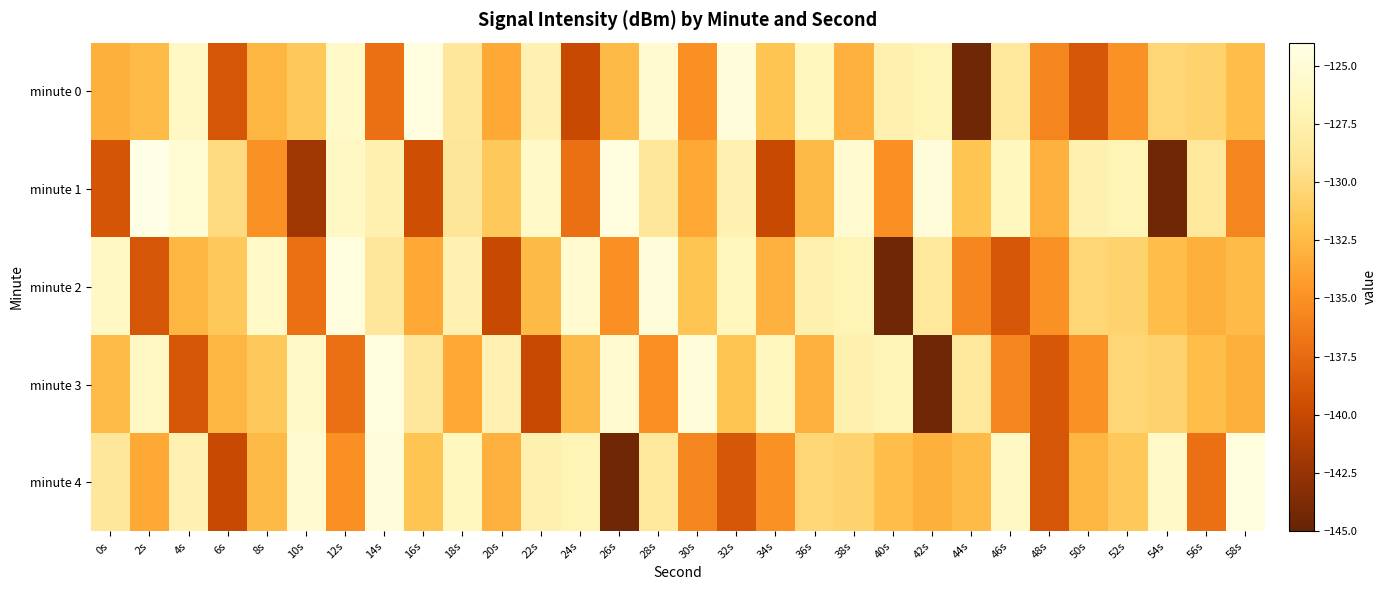

Reading right to left, transcribe all the data shown in this chart.

minute 0: 58s=-132.2	56s=-130.7	54s=-130.4	52s=-134.9	50s=-138.9	48s=-135.7	46s=-128.6	44s=-144.5	42s=-127.0	40s=-127.4	38s=-133.0	36s=-126.6	34s=-131.8	32s=-124.8	30s=-135.0	28s=-125.4	26s=-132.5	24s=-140.0	22s=-127.3	20s=-133.6	18s=-128.7	16s=-124.5	14s=-137.1	12s=-125.8	10s=-131.4	8s=-132.8	6s=-138.9	4s=-126.1	2s=-132.4	0s=-133.1
minute 1: 58s=-135.7	56s=-128.6	54s=-144.5	52s=-127.0	50s=-127.4	48s=-133.0	46s=-126.6	44s=-131.8	42s=-124.8	40s=-135.0	38s=-125.4	36s=-132.5	34s=-140.0	32s=-127.3	30s=-133.6	28s=-128.7	26s=-124.5	24s=-137.1	22s=-125.8	20s=-131.4	18s=-128.8	16s=-139.6	14s=-127.4	12s=-126.1	10s=-142.0	8s=-135.0	6s=-129.9	4s=-125.2	2s=-124.1	0s=-139.1
minute 2: 58s=-132.4	56s=-133.1	54s=-132.2	52s=-130.7	50s=-130.4	48s=-134.9	46s=-138.9	44s=-135.7	42s=-128.6	40s=-144.5	38s=-127.0	36s=-127.4	34s=-133.0	32s=-126.6	30s=-131.8	28s=-124.8	26s=-135.0	24s=-125.4	22s=-132.5	20s=-140.0	18s=-127.3	16s=-133.6	14s=-128.7	12s=-124.5	10s=-137.1	8s=-125.8	6s=-131.4	4s=-132.8	2s=-138.9	0s=-126.1
minute 3: 58s=-133.1	56s=-132.2	54s=-130.7	52s=-130.4	50s=-134.9	48s=-138.9	46s=-135.7	44s=-128.6	42s=-144.5	40s=-127.0	38s=-127.4	36s=-133.0	34s=-126.6	32s=-131.8	30s=-124.8	28s=-135.0	26s=-125.4	24s=-132.5	22s=-140.0	20s=-127.3	18s=-133.6	16s=-128.7	14s=-124.5	12s=-137.1	10s=-125.8	8s=-131.4	6s=-132.8	4s=-138.9	2s=-126.1	0s=-132.4
minute 4: 58s=-124.5	56s=-137.1	54s=-125.8	52s=-131.4	50s=-132.8	48s=-138.9	46s=-126.1	44s=-132.4	42s=-133.1	40s=-132.2	38s=-130.7	36s=-130.4	34s=-134.9	32s=-138.9	30s=-135.7	28s=-128.6	26s=-144.5	24s=-127.0	22s=-127.4	20s=-133.0	18s=-126.6	16s=-131.8	14s=-124.8	12s=-135.0	10s=-125.4	8s=-132.5	6s=-140.0	4s=-127.3	2s=-133.6	0s=-128.7